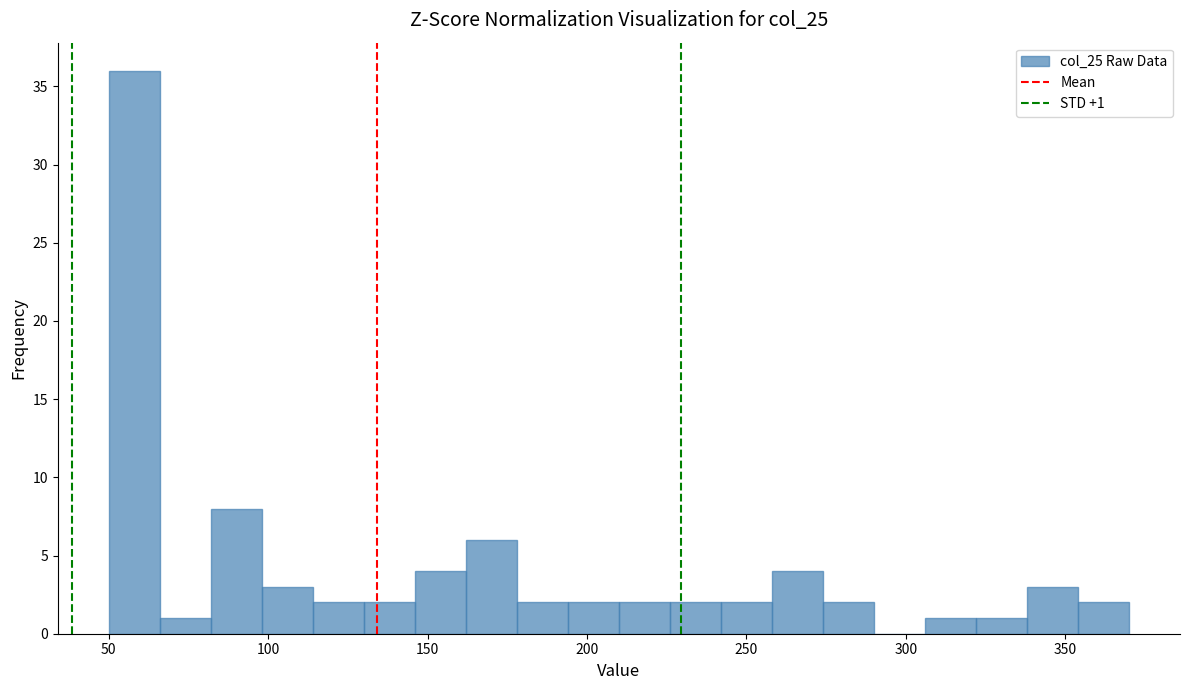

Read against the x-axis, roughly where is the centre of the tallest bar?

60